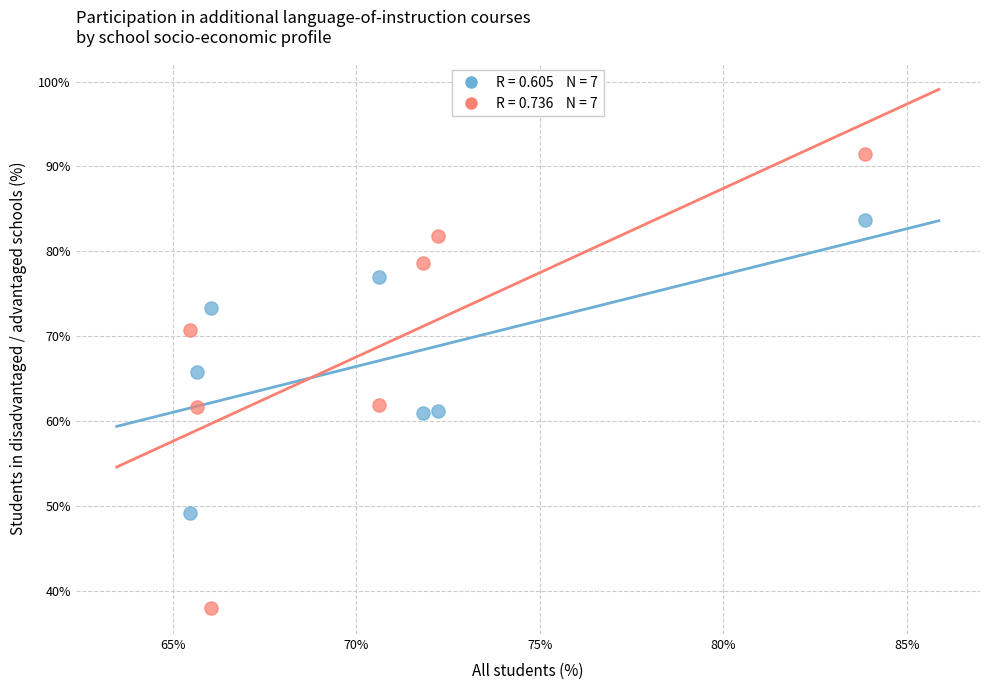

Across all data points, what is the range of Y values (max minus min)?

53.5